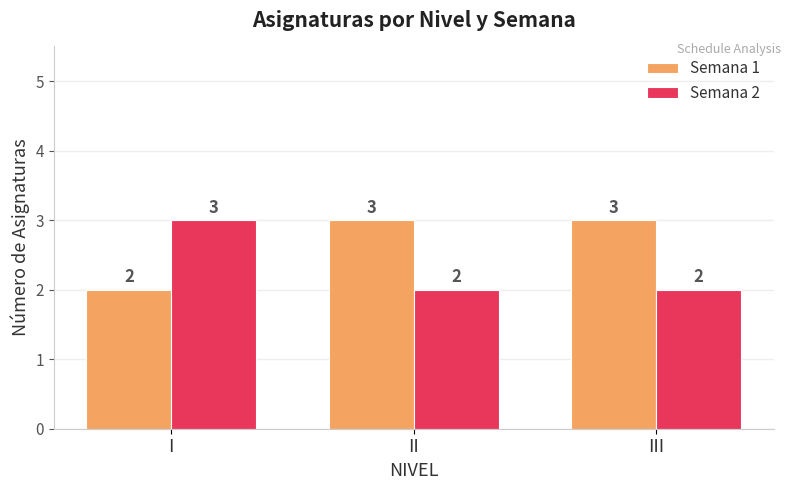

How many Semana 1 values are between 2 and 3?

3